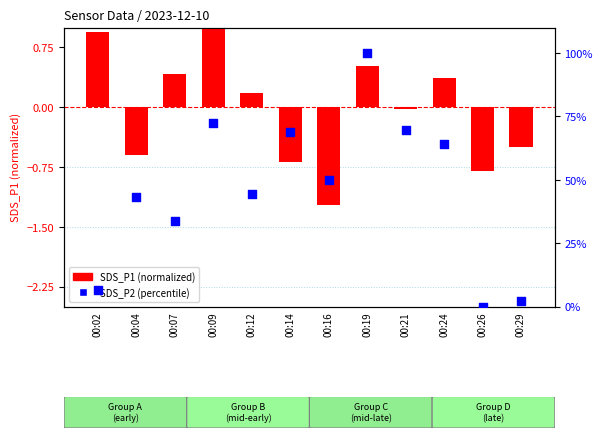

Which series has the largest total across all categories?

SDS_P2 (percentile)